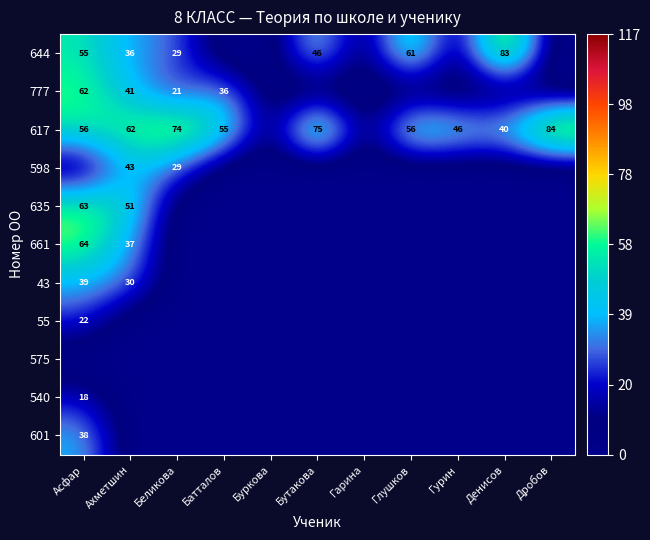

True or false: 617 has a value of 55 at Батталов.

True